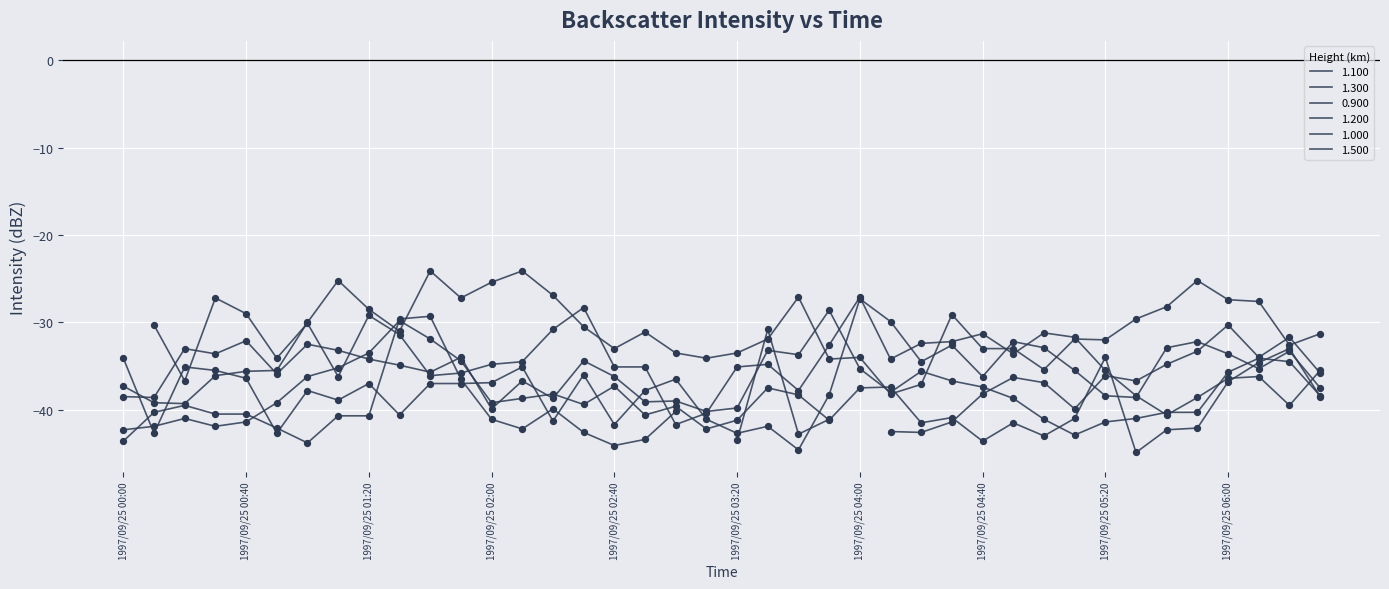

At how many categories does at least one series exceed -35?

38